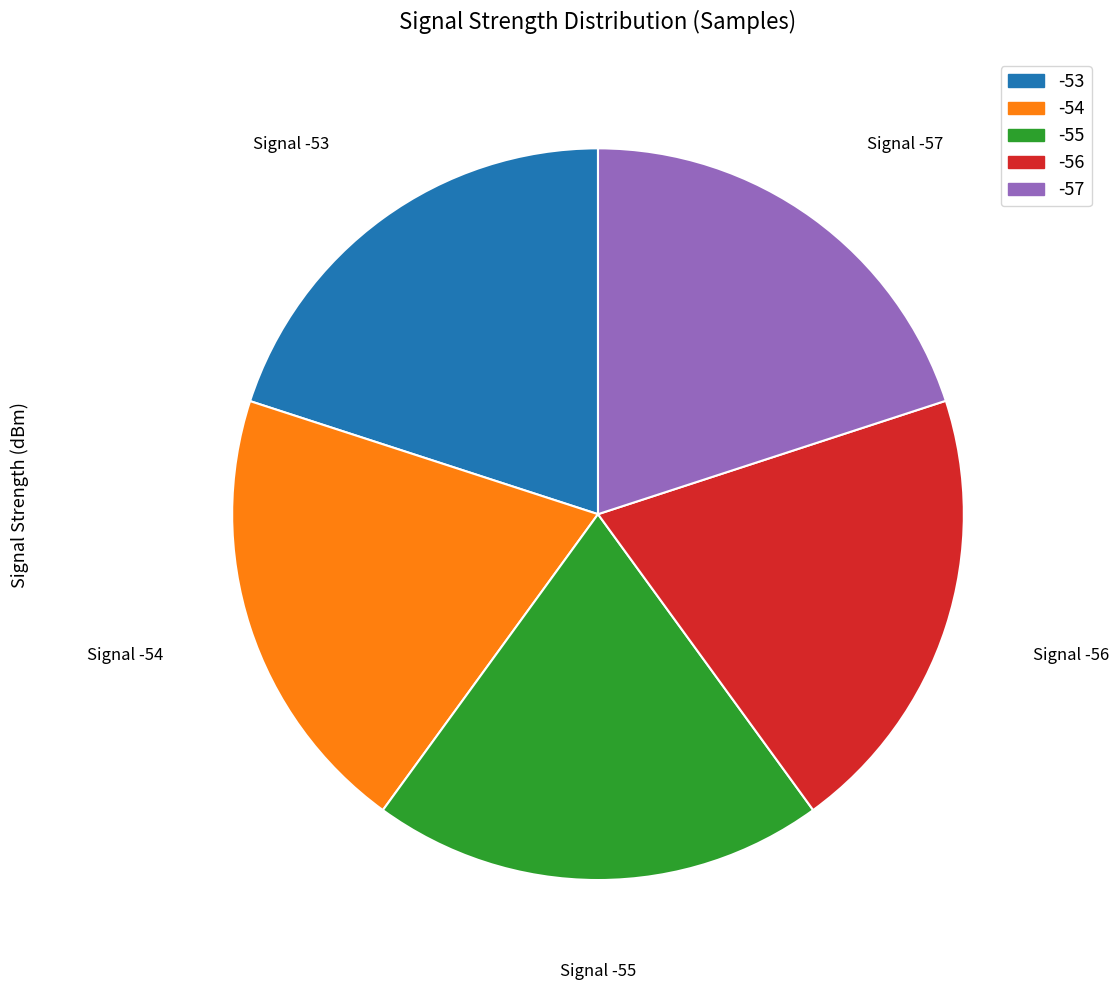

The Signal -54 slice represents 10% of the pie. True or false?

False